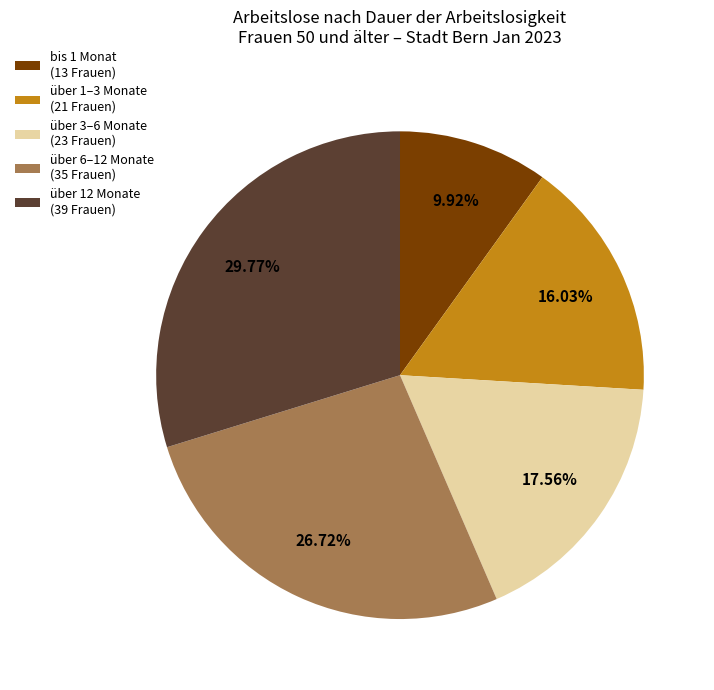

How many segments does this pie chart have?

5